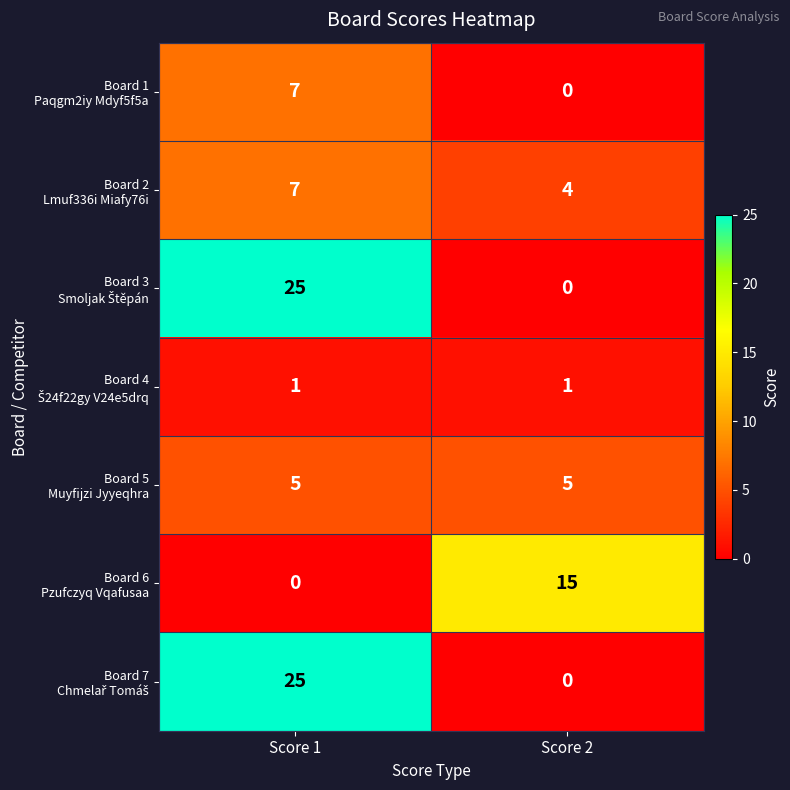

What is the difference between the highest and lowest values at Score 1?

25